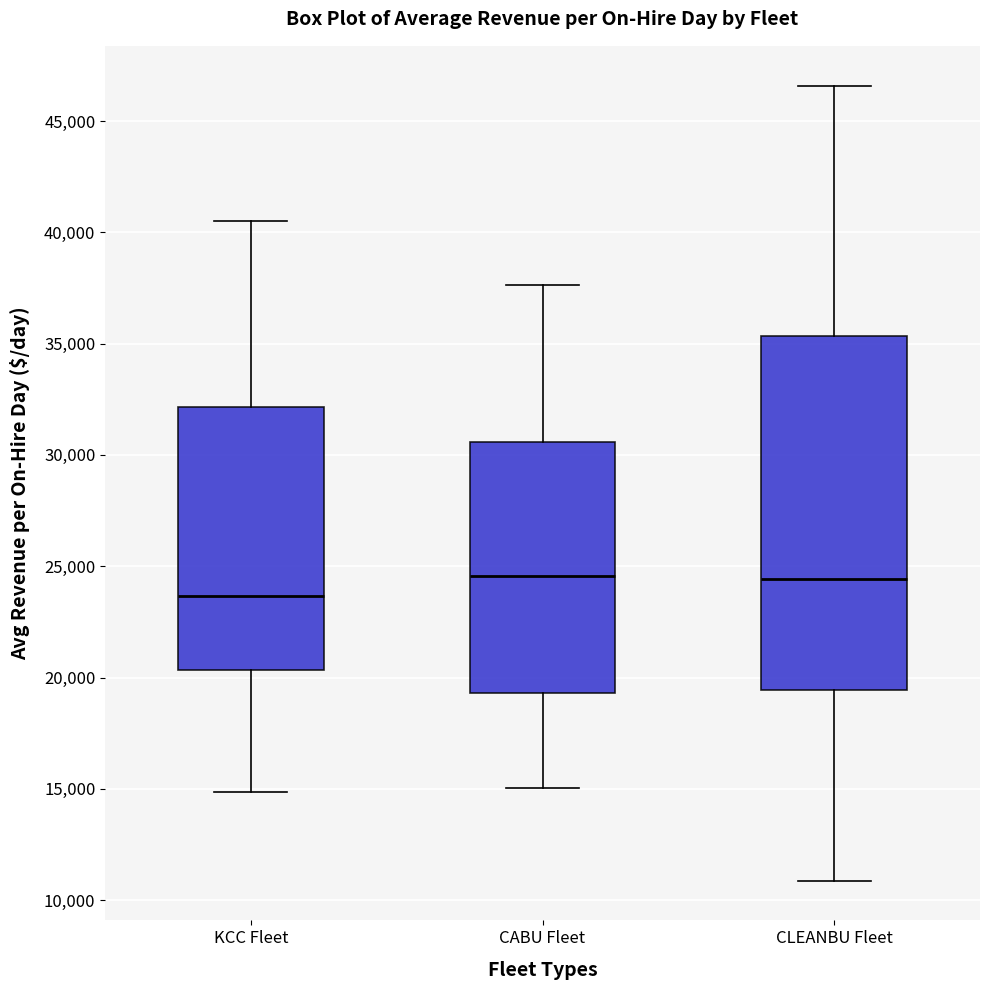

Reading left to right, read every box against the y-axis: the position of its median line, the range the box covers, and the ends of its whiskers. The values are not printed on the chart, so give them approximately, as read against the axis.

KCC Fleet: median 23500, box 20500 to 32000, whiskers 15000 to 40500
CABU Fleet: median 24500, box 19500 to 30500, whiskers 15000 to 37500
CLEANBU Fleet: median 24500, box 19500 to 35500, whiskers 11000 to 46500